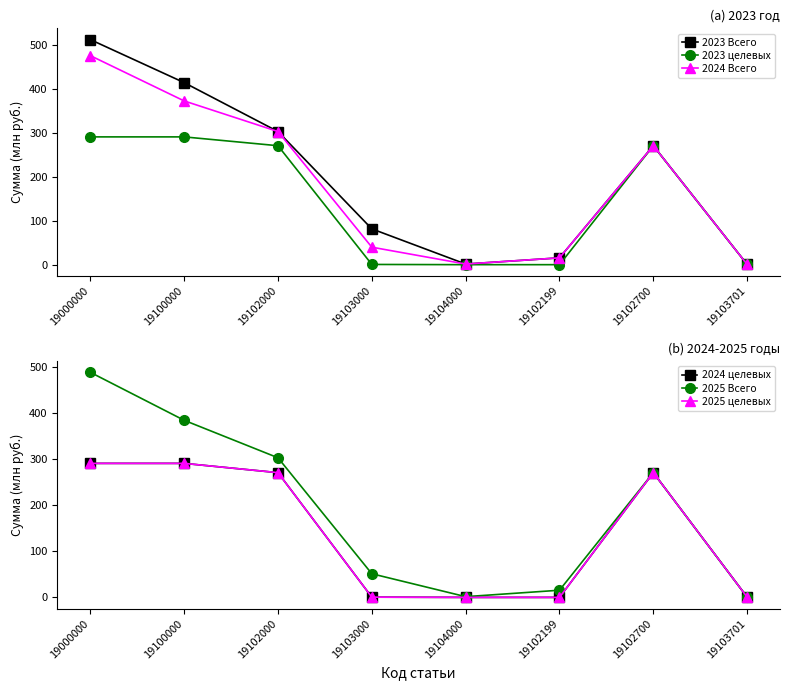

What is the difference between the maximum and minimum values in the 2025 целевых series?

290.7